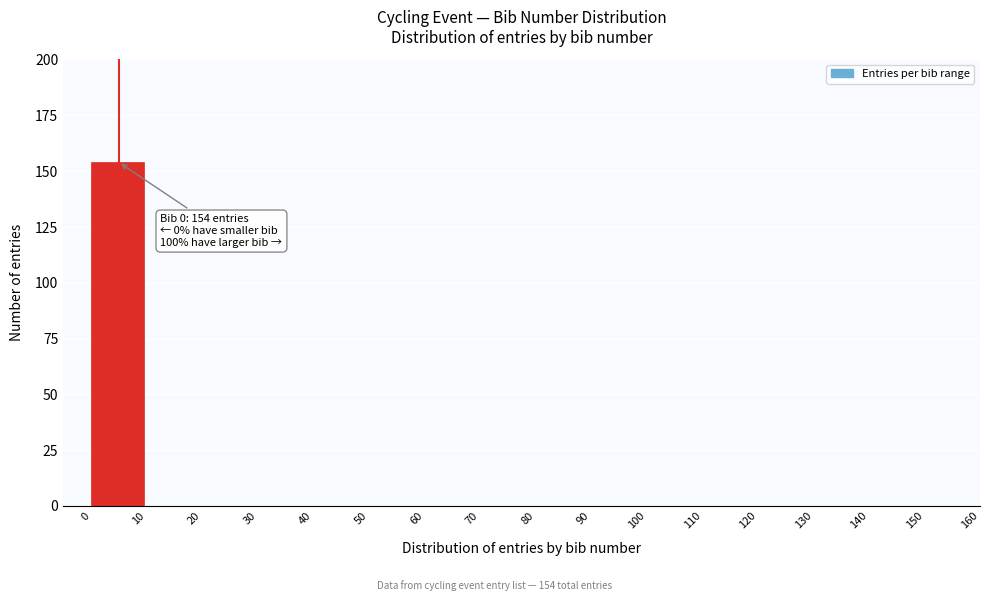

Over which range of the x-axis is the bar tallest?

0 to 10